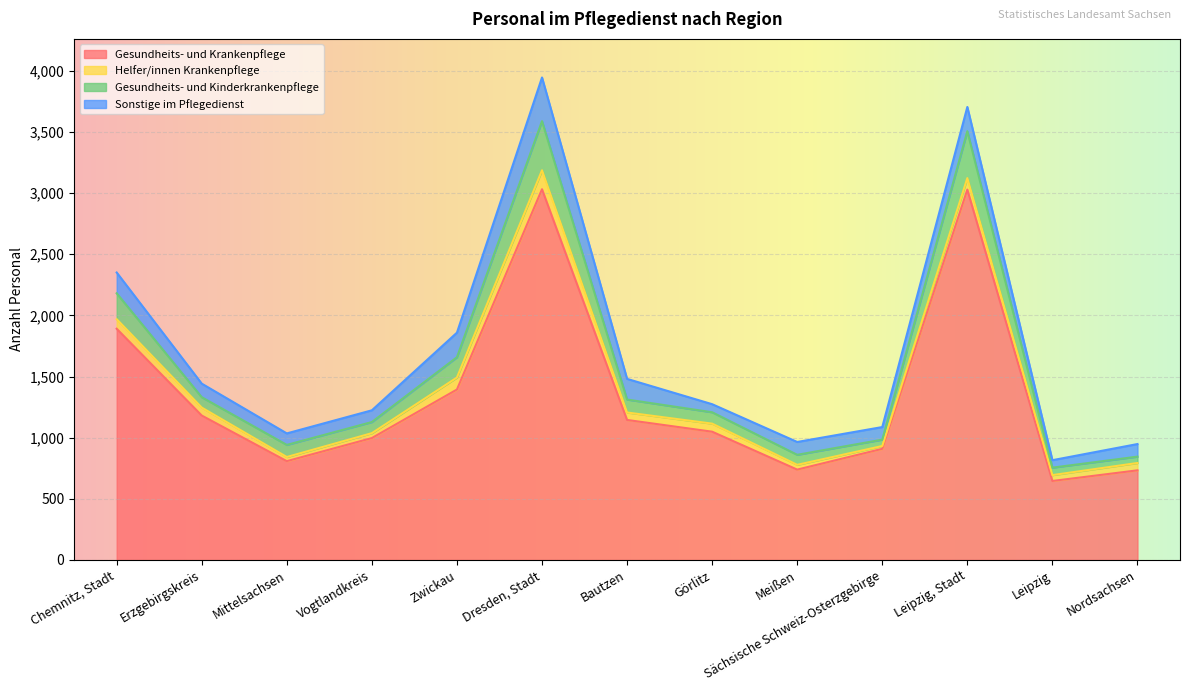

The Gesundheits- und Krankenpflege series shows 210 at Mittelsachsen. True or false?

False